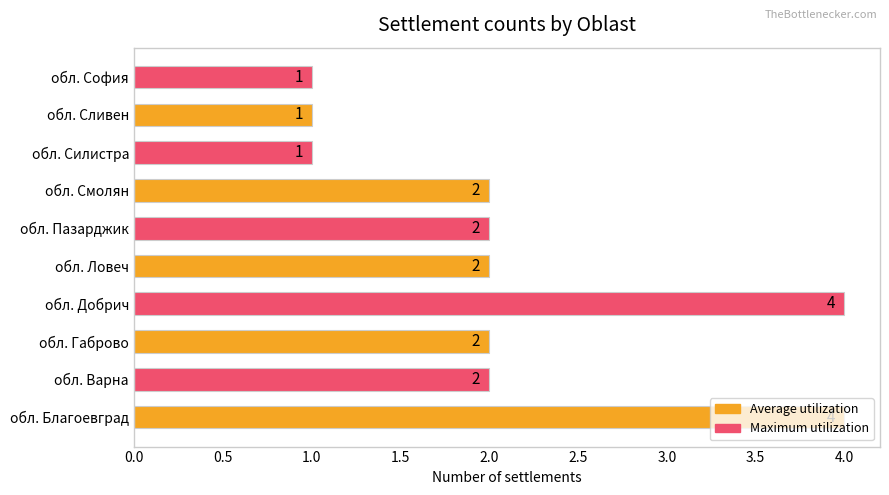

What is the sum of all values?

21